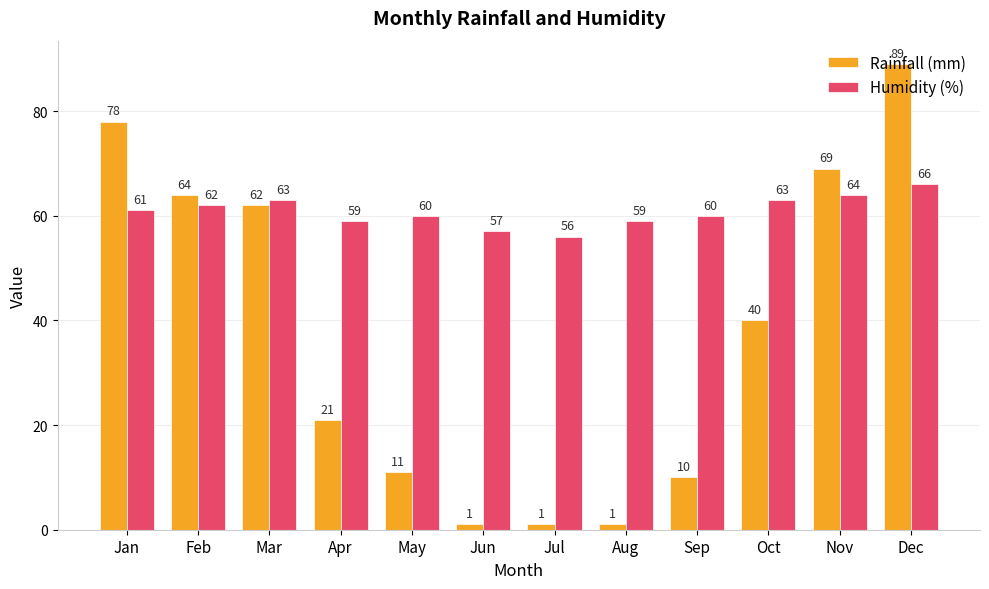

Reading right to left, what are all the values shown in this chart?

Rainfall (mm): 89	69	40	10	1	1	1	11	21	62	64	78
Humidity (%): 66	64	63	60	59	56	57	60	59	63	62	61